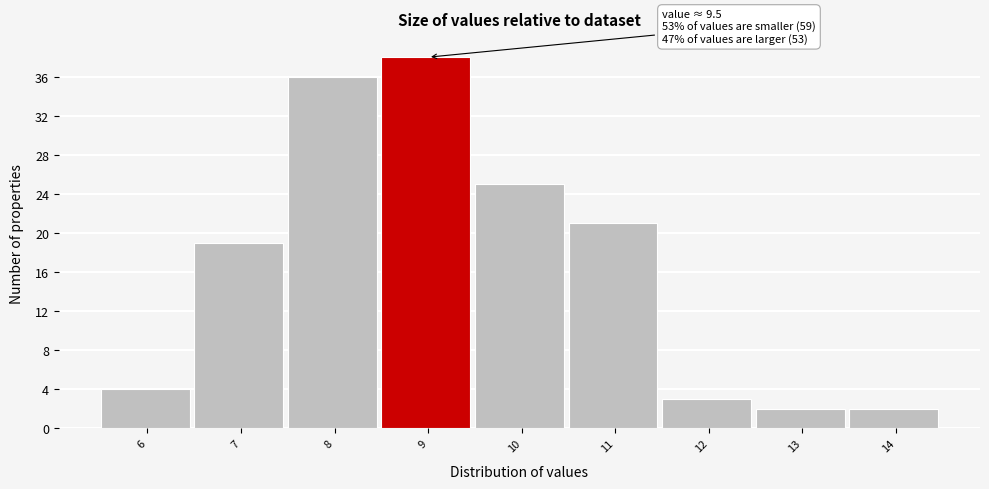

Reading right to left, what are all the values shown in this chart?

14=2	13=2	12=3	11=21	10=25	9=38	8=36	7=19	6=4